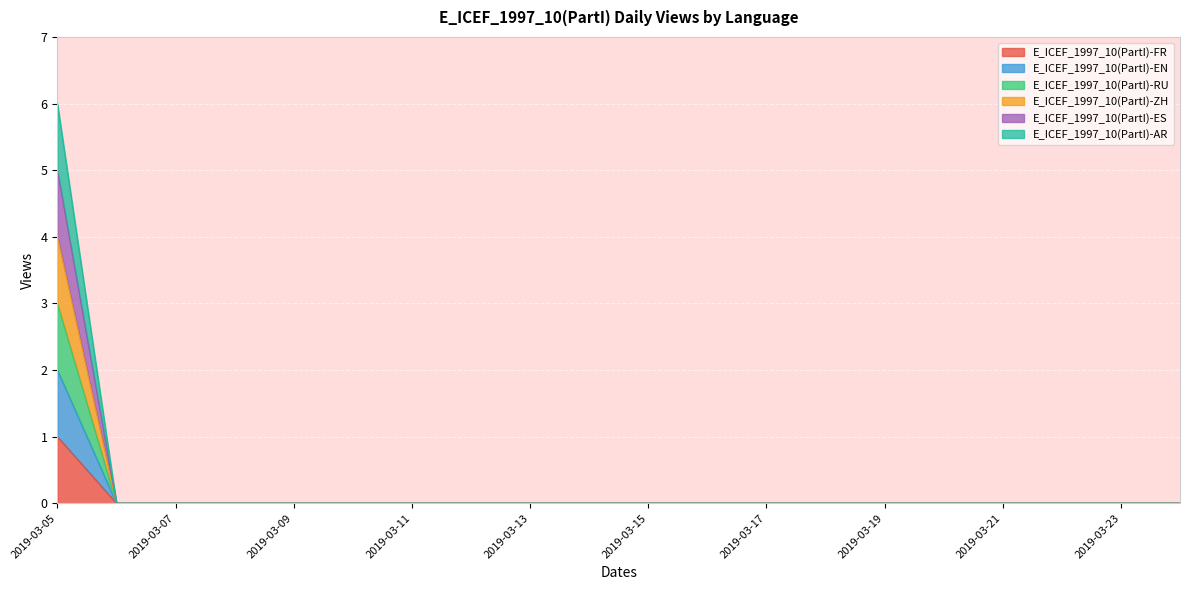

The E_ICEF_1997_10(PartI)-ES series shows 2 at 2019-03-06. True or false?

False